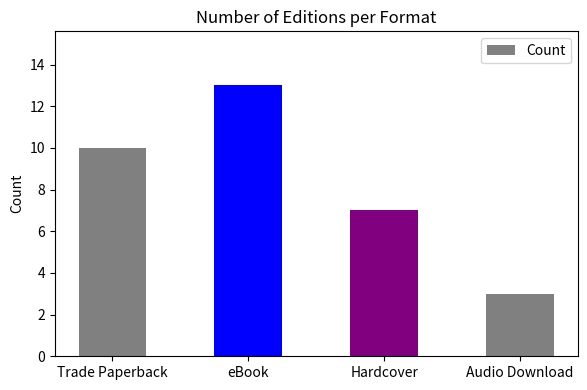

Reading left to right, list all the values displayed in this chart.

10	13	7	3